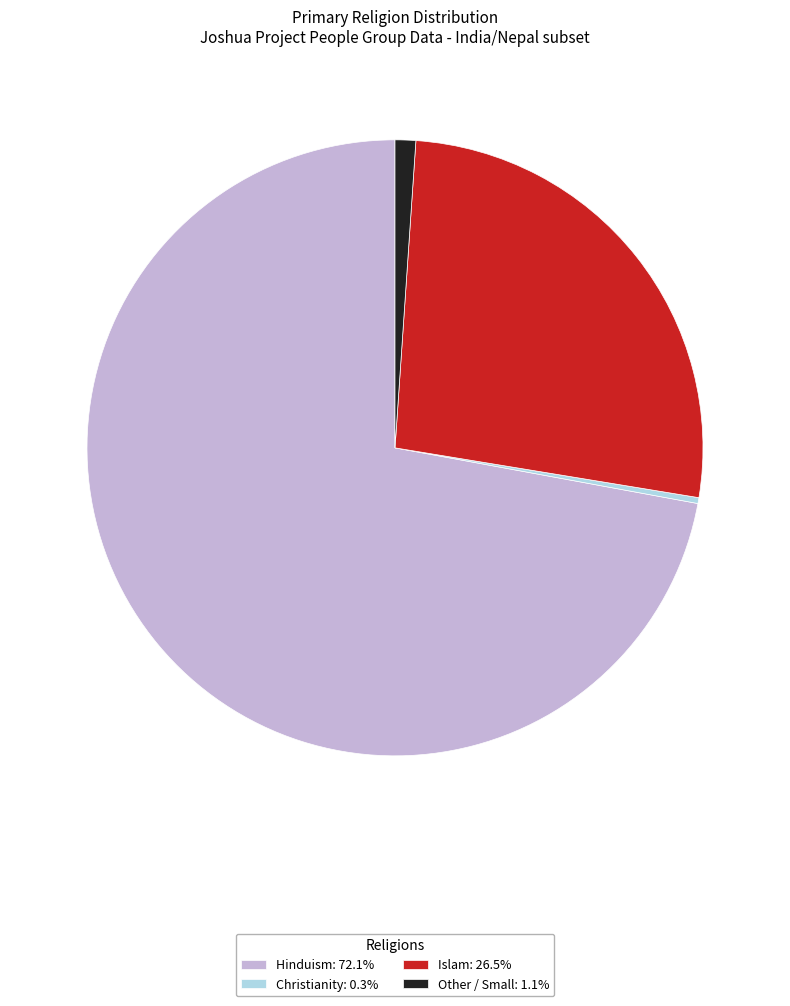

Is there a majority slice in this chart?

Yes